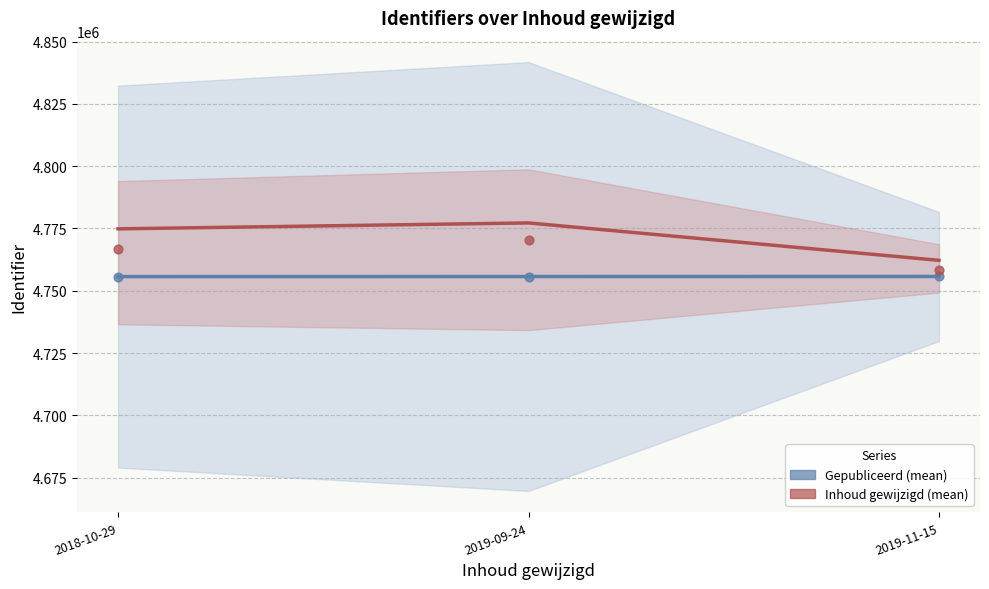

Which series contains the lowest Y value?

Gepubliceerd (mean)